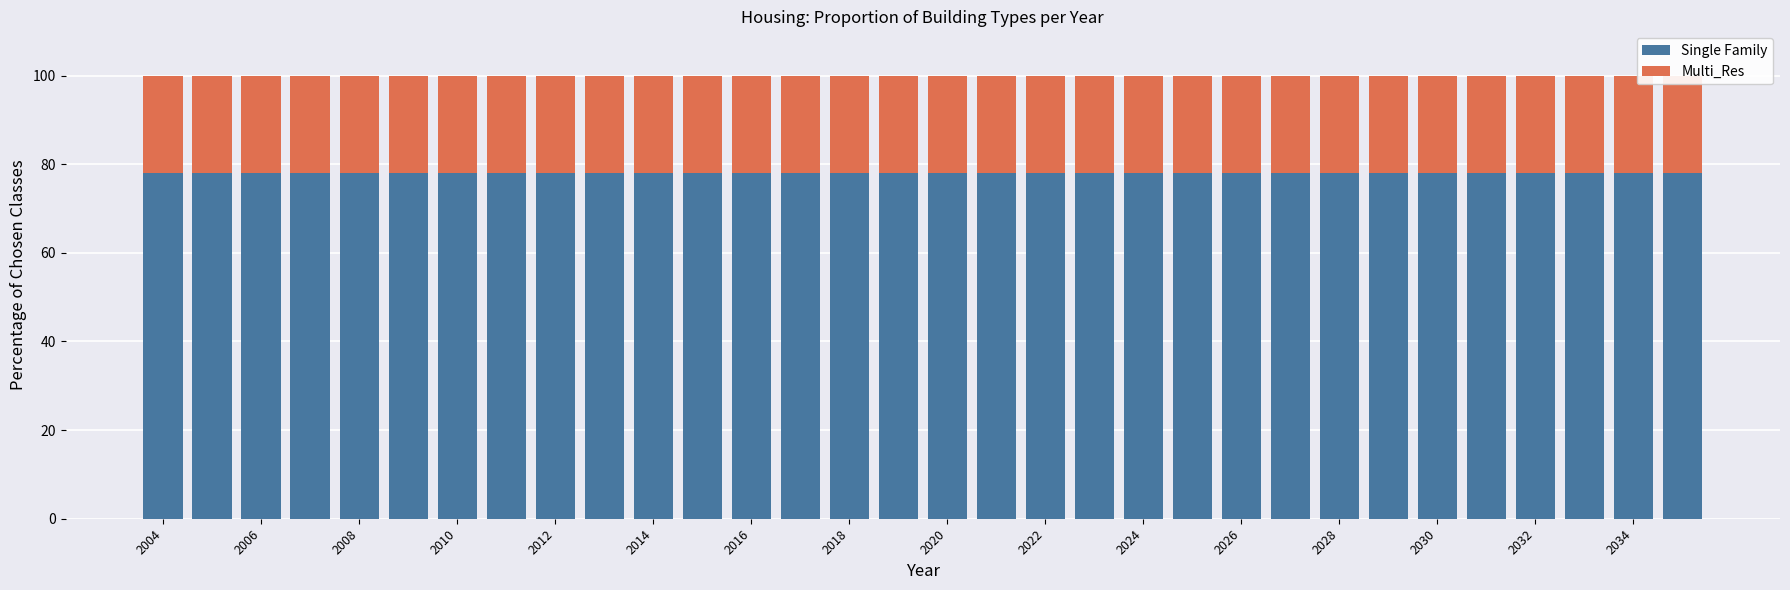

Which series has the largest total across all categories?

Single Family